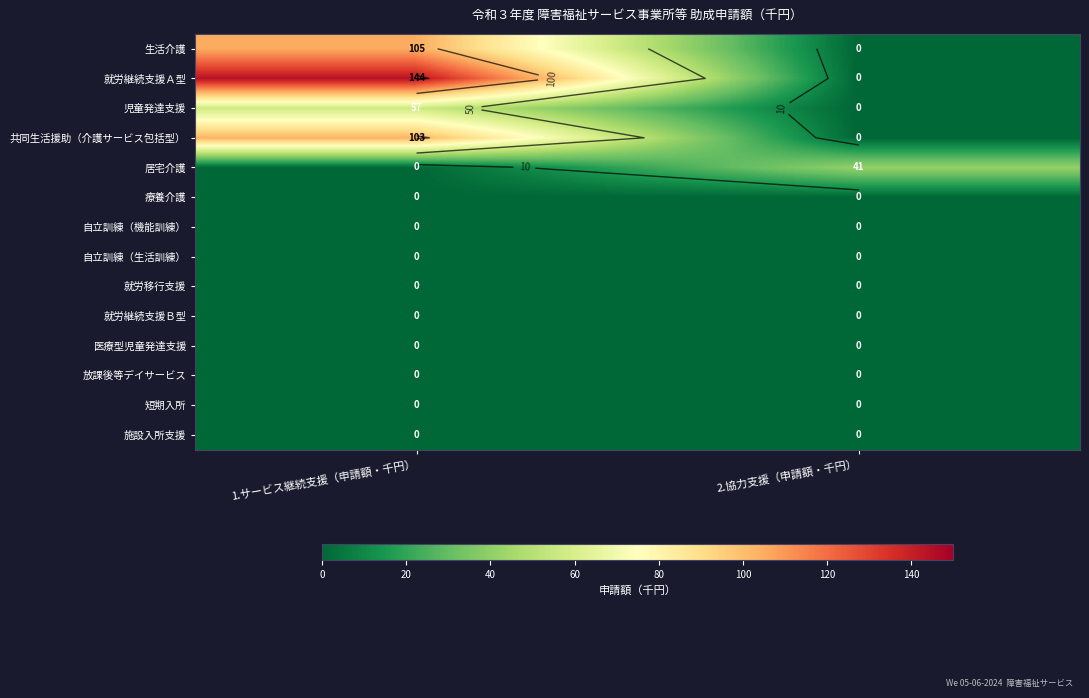

At which label is 施設入所支援 closest to 0?

1.サービス継続支援（申請額・千円）